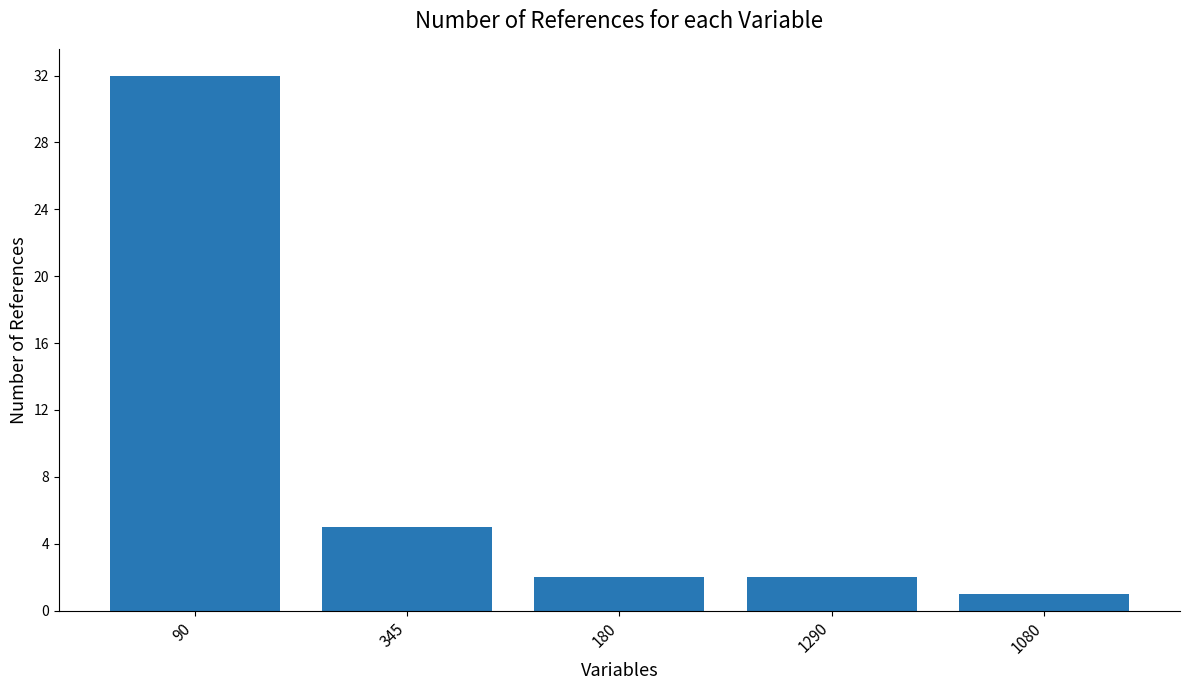

Count the number of data series in this chart.

1